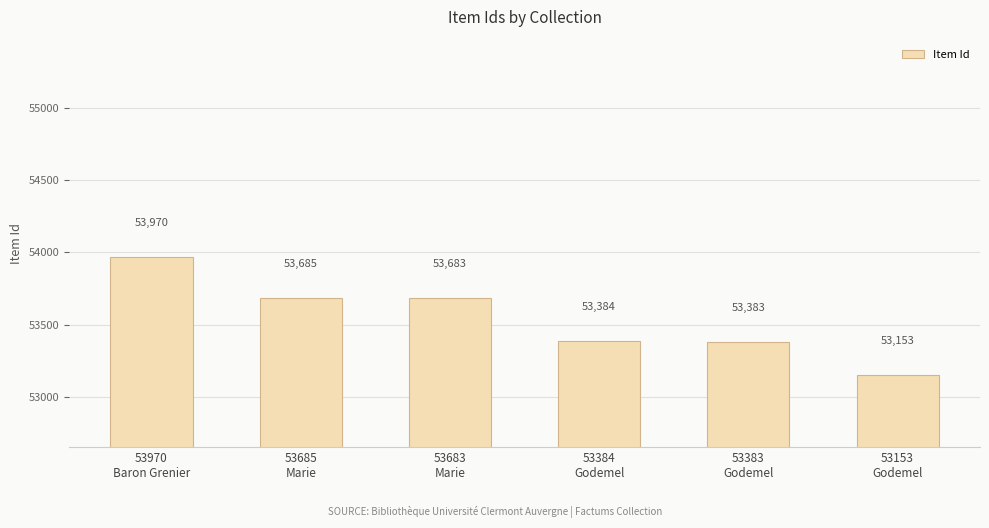

What is the label of the 4th bar from the right?

53683
Marie